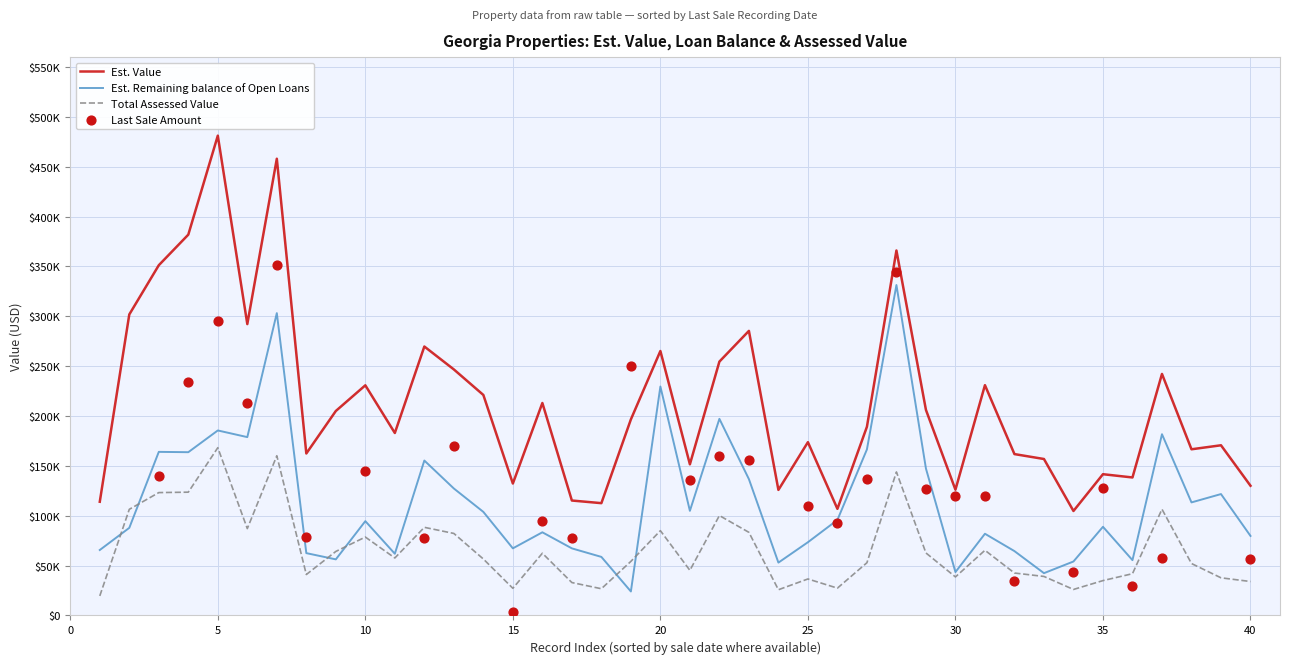

Which series reaches the maximum Y coordinate?

Est. Value